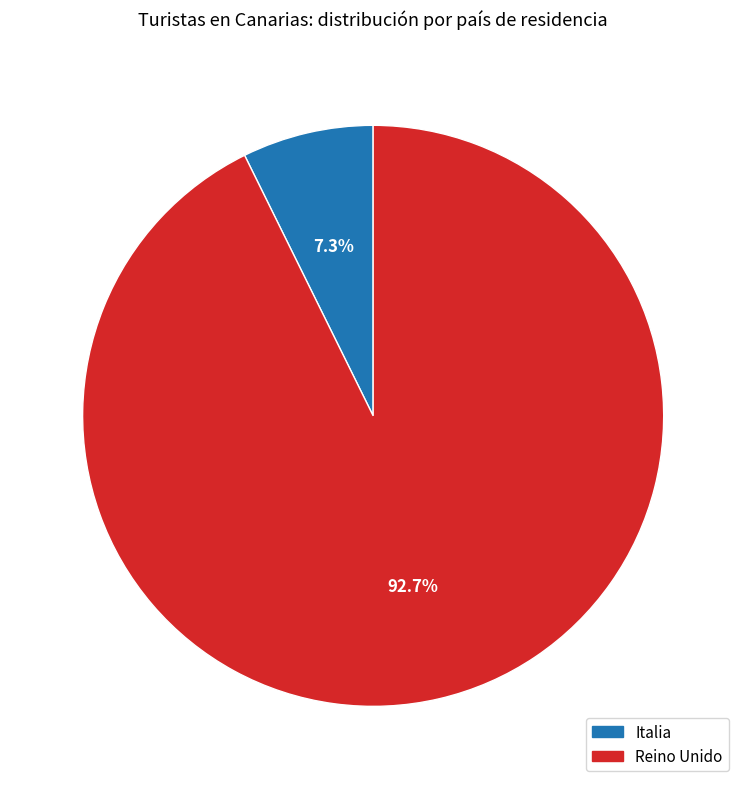

What is the majority slice?

Reino Unido